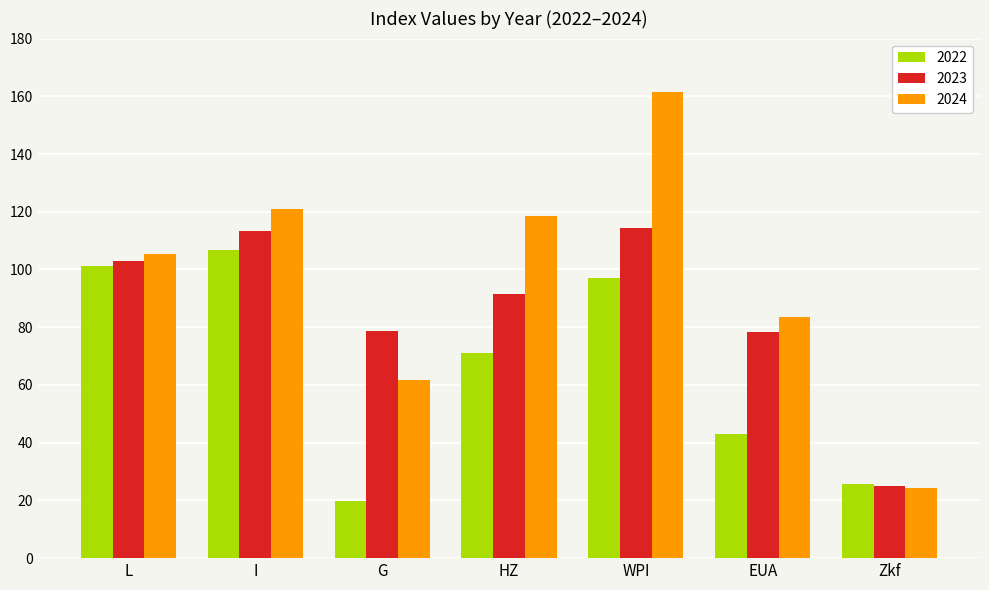

What is the value of the 2023 bar at the 5th from the left?

114.4